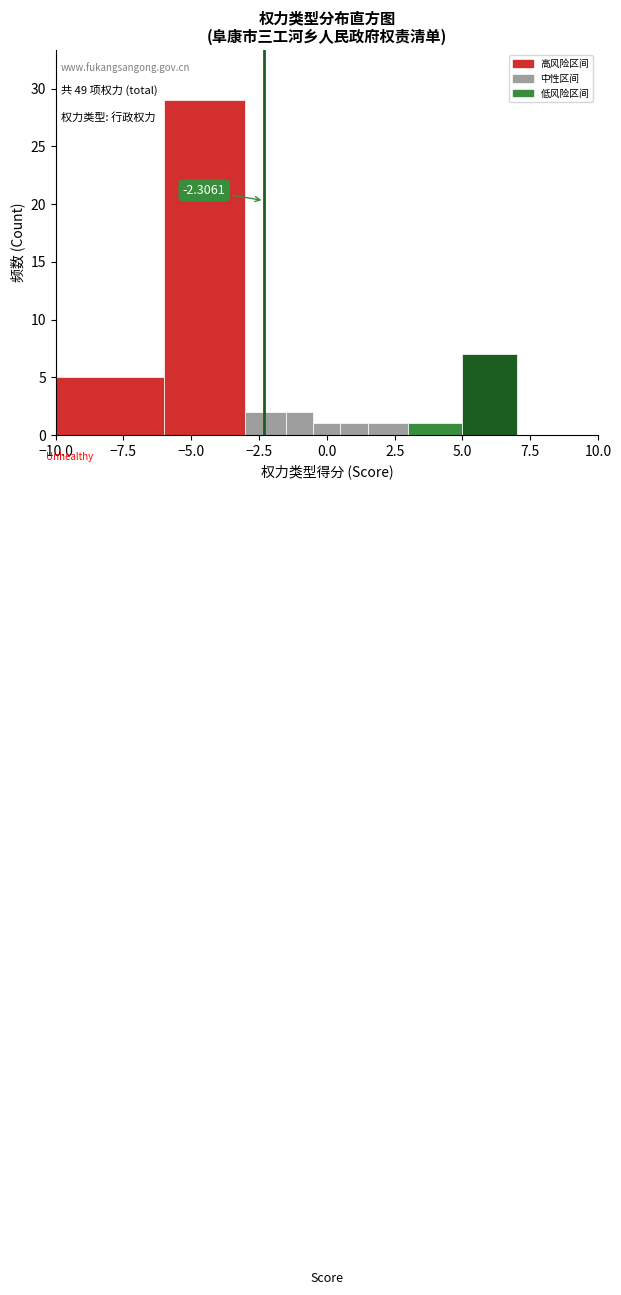

Around what value on the x-axis is the tallest bar? Give the approximate position of its centre, as read against the axis.

-4.5